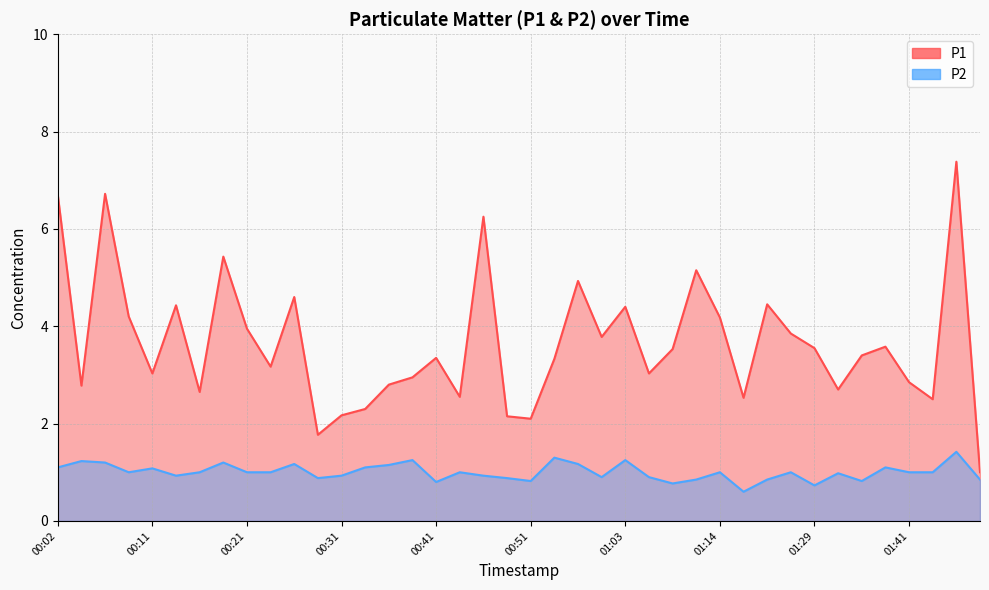

In P1, how many points are lower than both neighbors (excluding endpoints)?

12